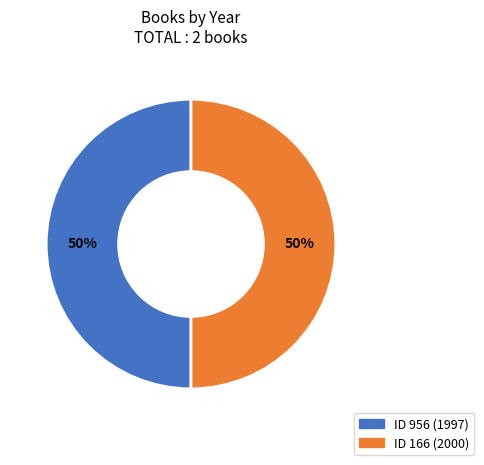

How many segments does this pie chart have?

2